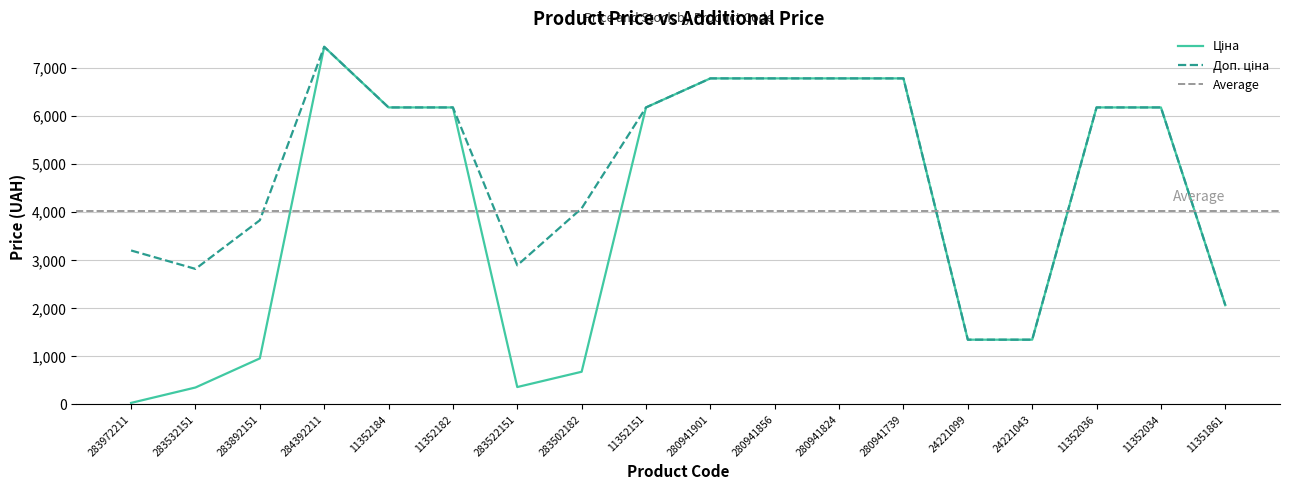

Does the chart have visible grid lines?

Yes